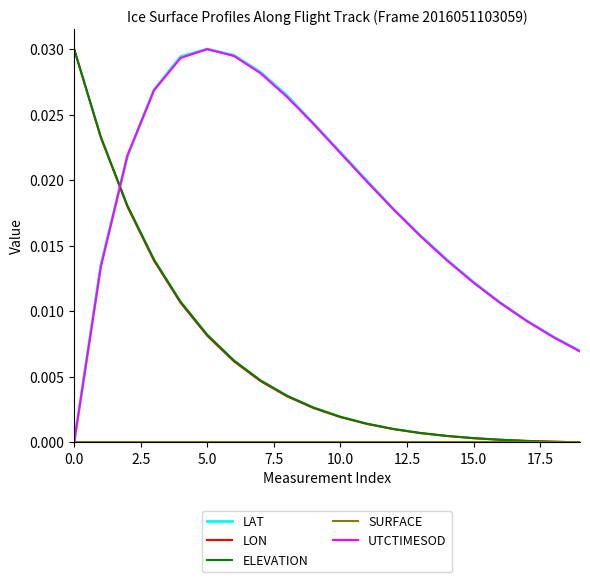

After their last crossing, which series has the higher values: ELEVATION or LAT?

LAT